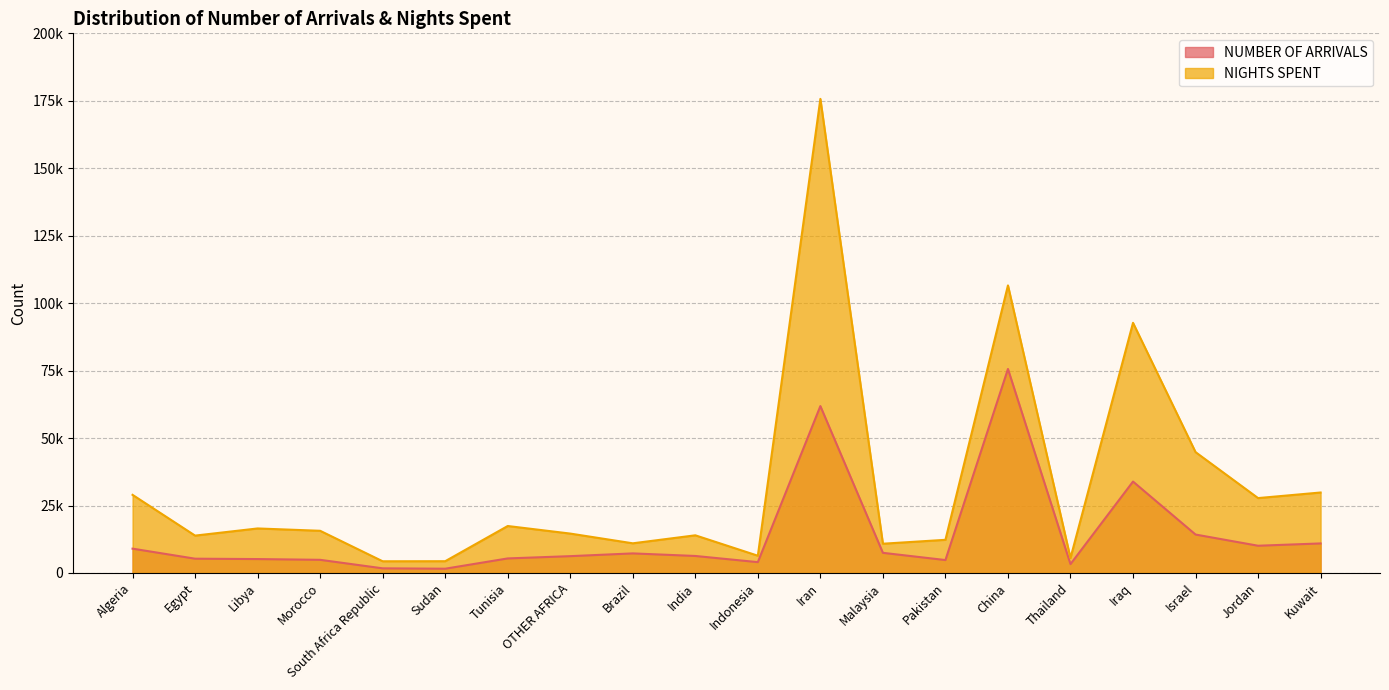

List the series in order of their overall mean, lowest first.

NUMBER OF ARRIVALS, NIGHTS SPENT